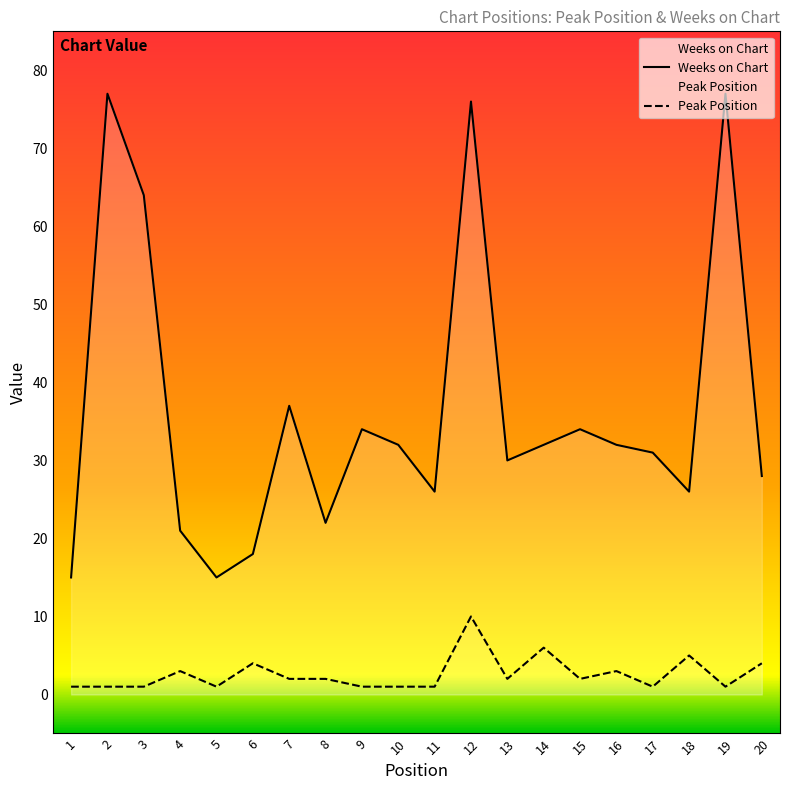

At 10, list the series in order from largest to smallest.

Weeks on Chart, Peak Position